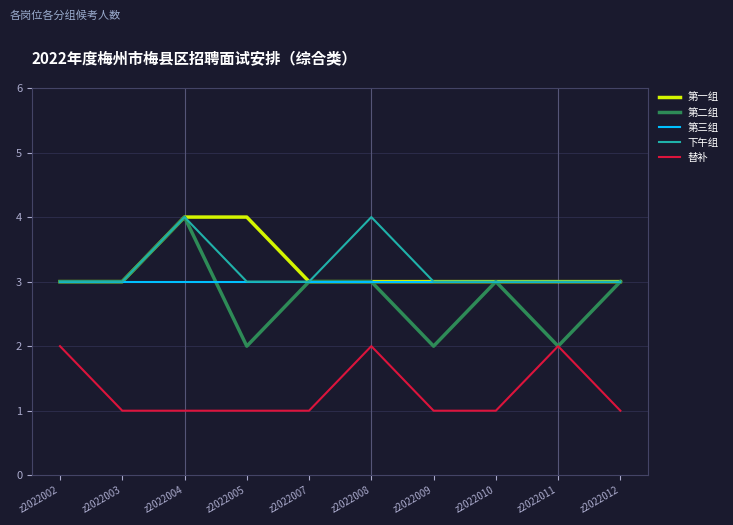

What is the difference between the maximum and second lowest values in the 替补 series?

1